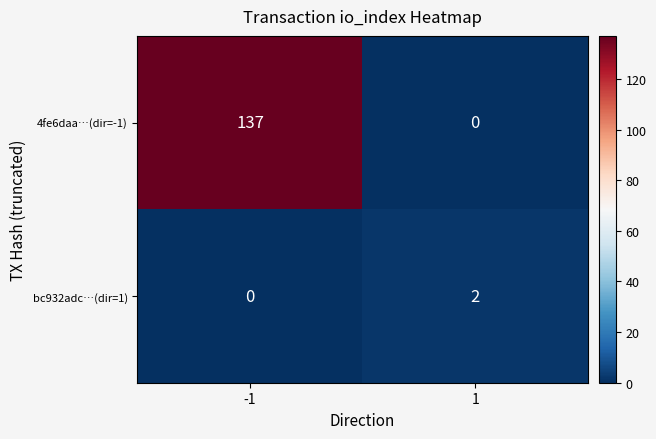

True or false: 4fe6daa…(dir=-1) has a value of 137 at -1.

True